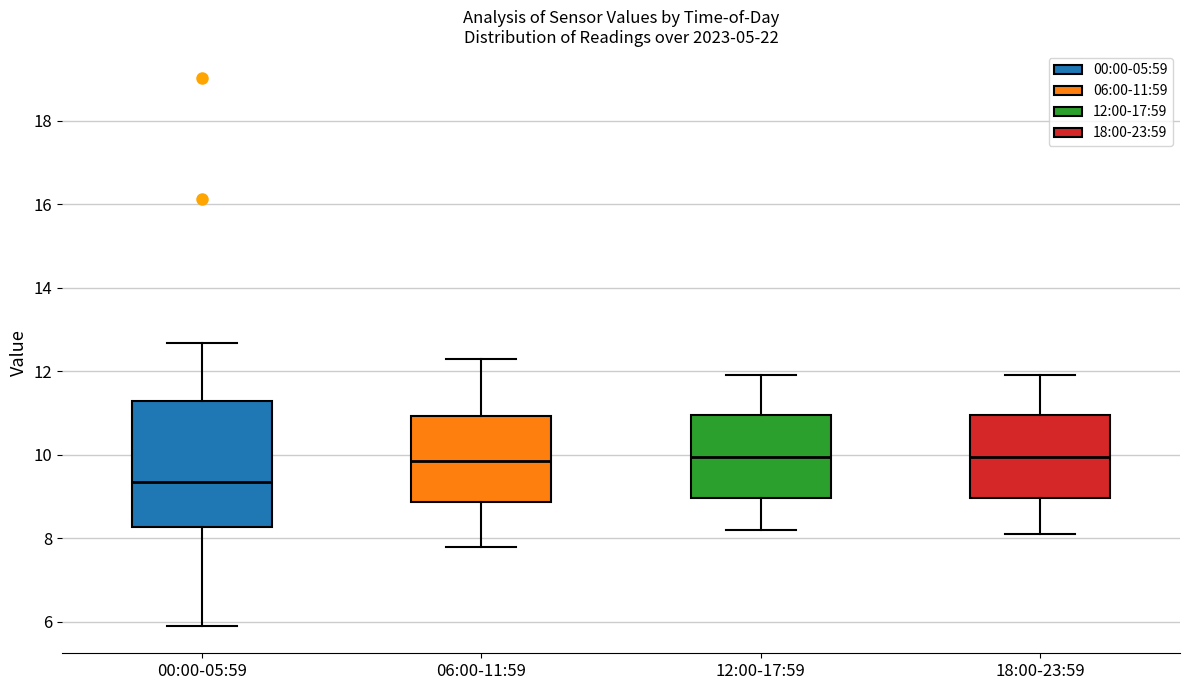

Where does the upper whisker of the box for 12:00-17:59 end on the y-axis? The values are not printed on the chart, so give them approximately, as read against the axis.

12.0